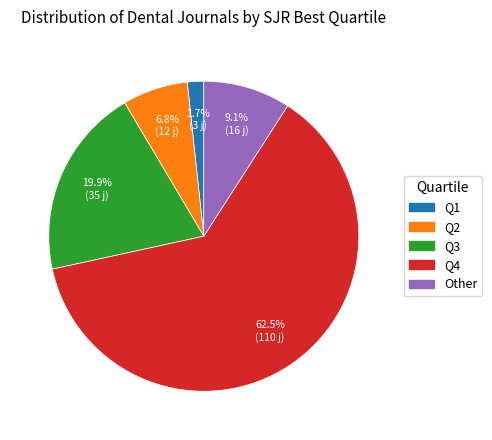

What is the largest slice in the pie chart?

Q4